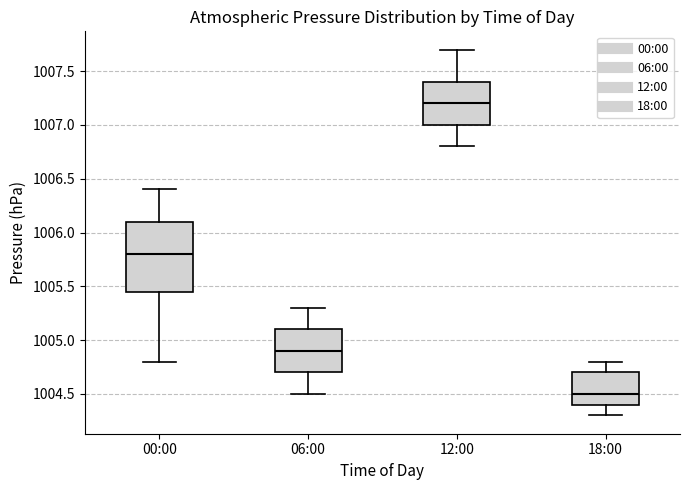

Reading left to right, read every box against the y-axis: the position of its median line, the range the box covers, and the ends of its whiskers. The values are not printed on the chart, so give them approximately, as read against the axis.

00:00: median 1005.80, box 1005.45 to 1006.10, whiskers 1004.80 to 1006.40
06:00: median 1004.90, box 1004.70 to 1005.10, whiskers 1004.50 to 1005.30
12:00: median 1007.20, box 1007.00 to 1007.40, whiskers 1006.80 to 1007.70
18:00: median 1004.50, box 1004.40 to 1004.70, whiskers 1004.30 to 1004.80